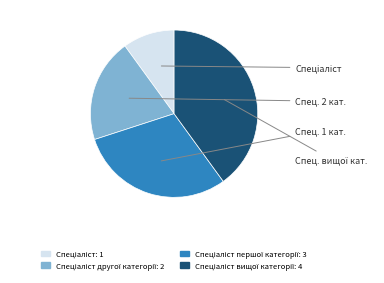

Is there any slice that represents more than half of the pie?

No